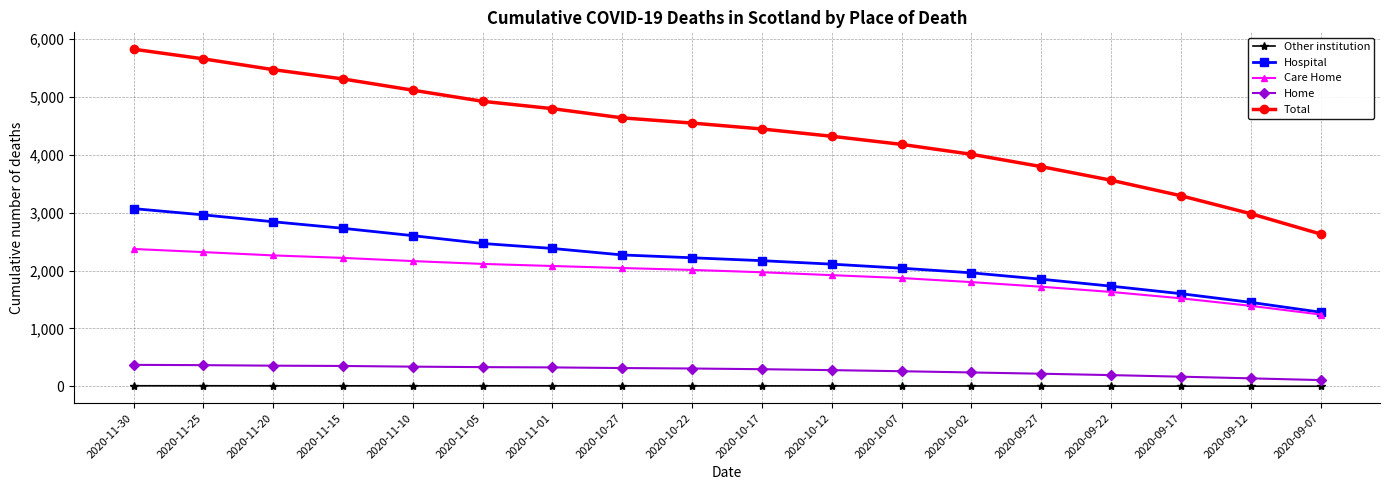

Rank the series at 2020-11-30 from lowest to highest value.

Other institution, Home, Care Home, Hospital, Total